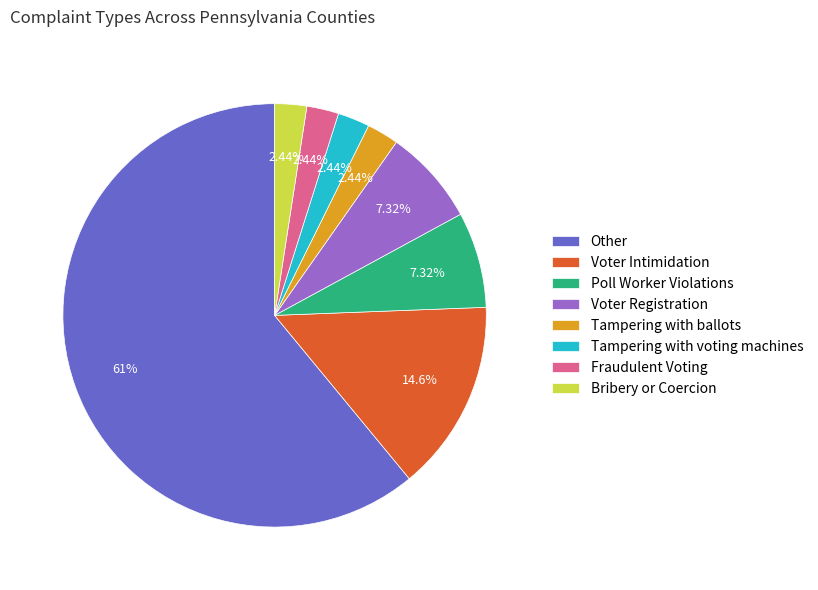

What is the largest slice in the pie chart?

Other